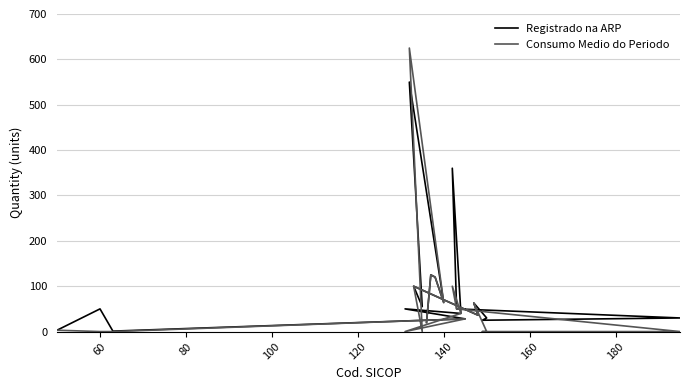

Which series has the widest spread of values?

Consumo Medio do Periodo